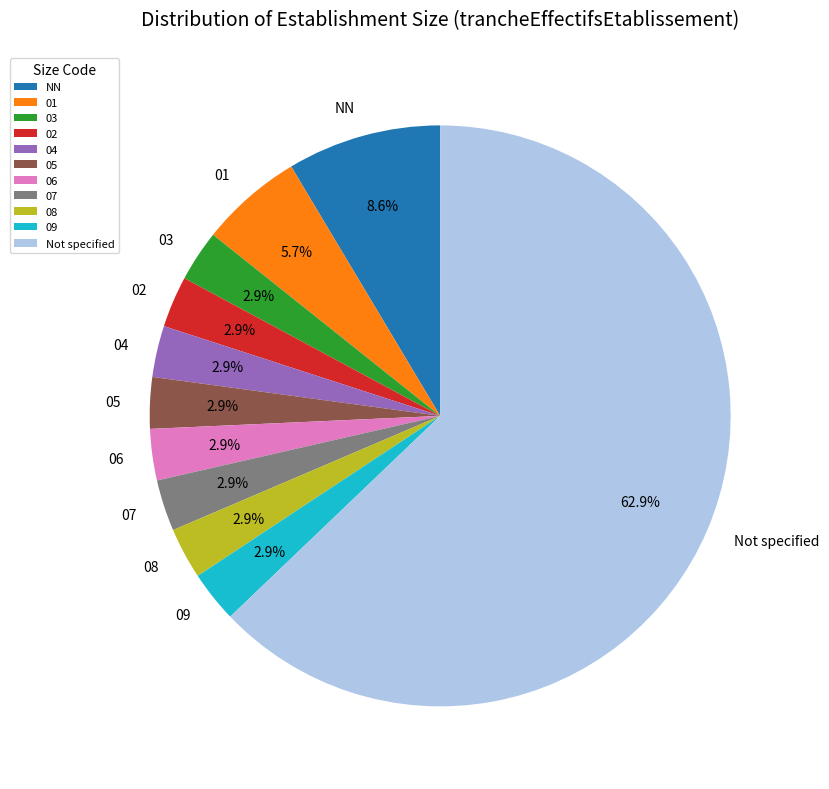

Count the number of slices in the pie.

11